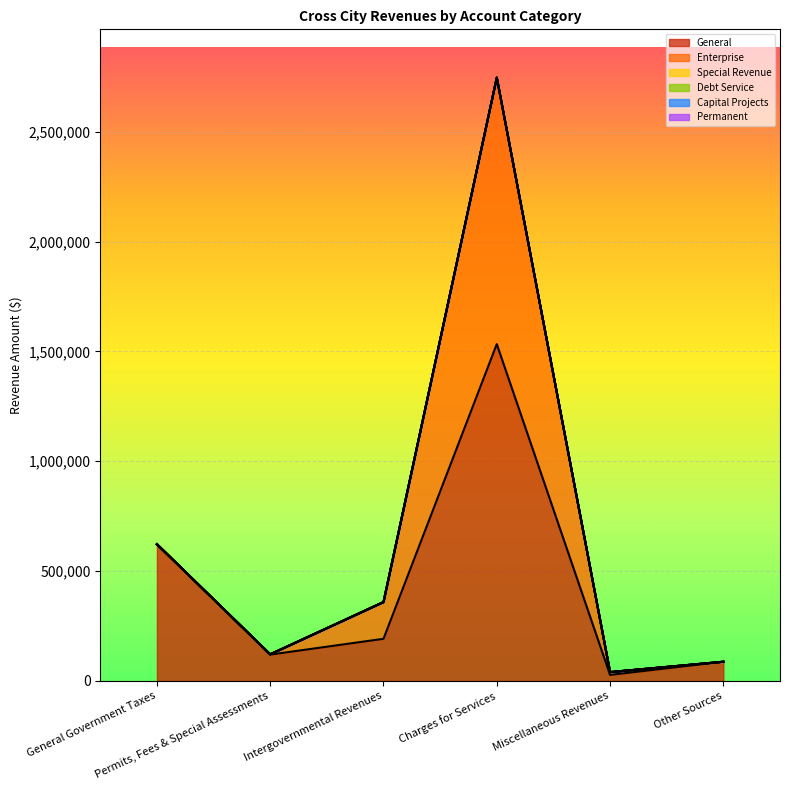

True or false: General and Permanent cross at least once.

False